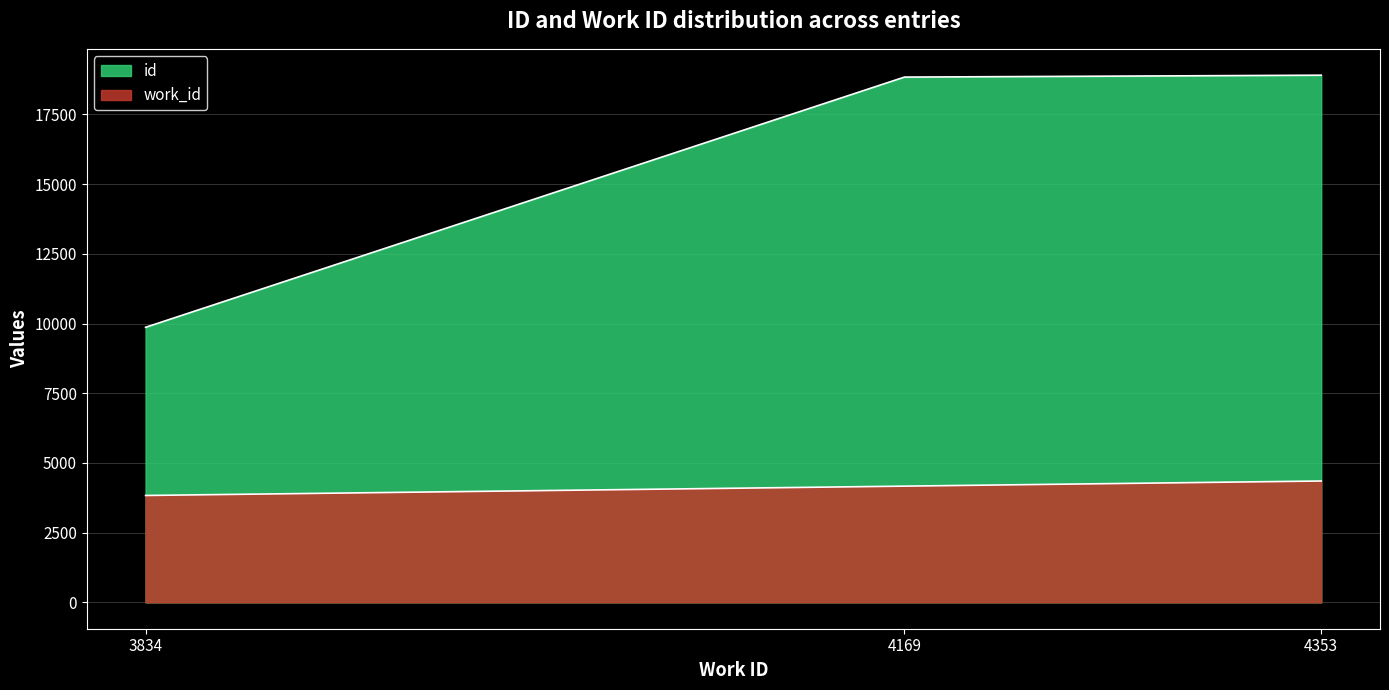

The id series shows 18841 at 4169. True or false?

True